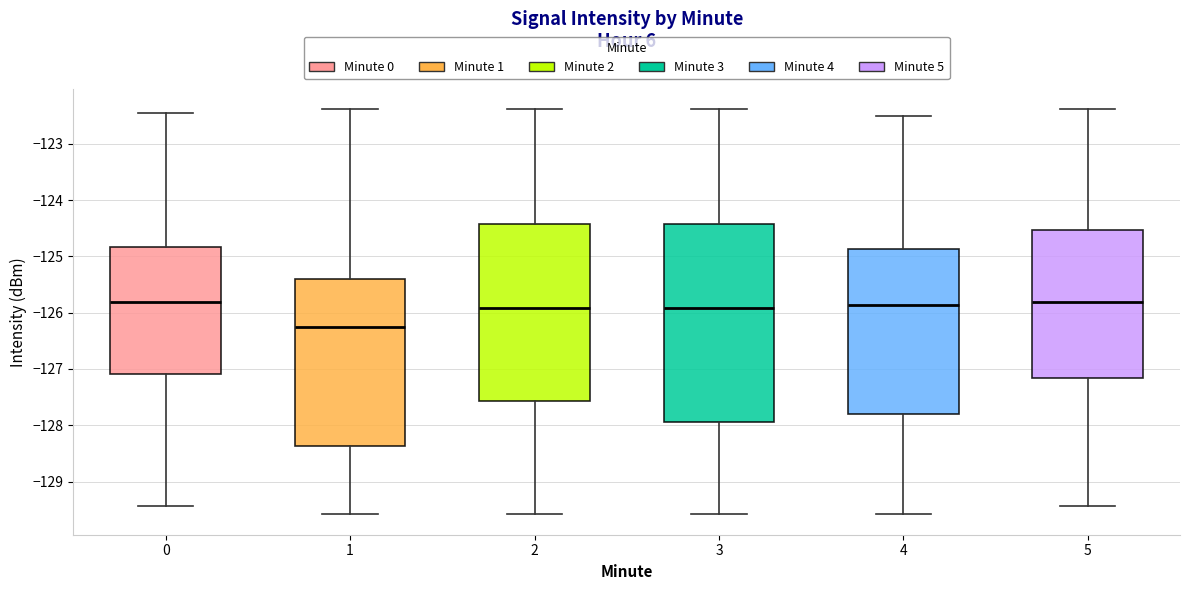

Reading left to right, transcribe this box plot: for each box, give where its median line is, the range the box spans, and where its two whiskers end, as read against the y-axis. The values are not printed on the chart, so give them approximately, as read against the axis.

0: median -125.8, box -127.1 to -124.8, whiskers -129.4 to -122.5
1: median -126.3, box -128.4 to -125.4, whiskers -129.6 to -122.4
2: median -125.9, box -127.6 to -124.4, whiskers -129.6 to -122.4
3: median -125.9, box -127.9 to -124.4, whiskers -129.6 to -122.4
4: median -125.9, box -127.8 to -124.9, whiskers -129.6 to -122.5
5: median -125.8, box -127.2 to -124.5, whiskers -129.4 to -122.4